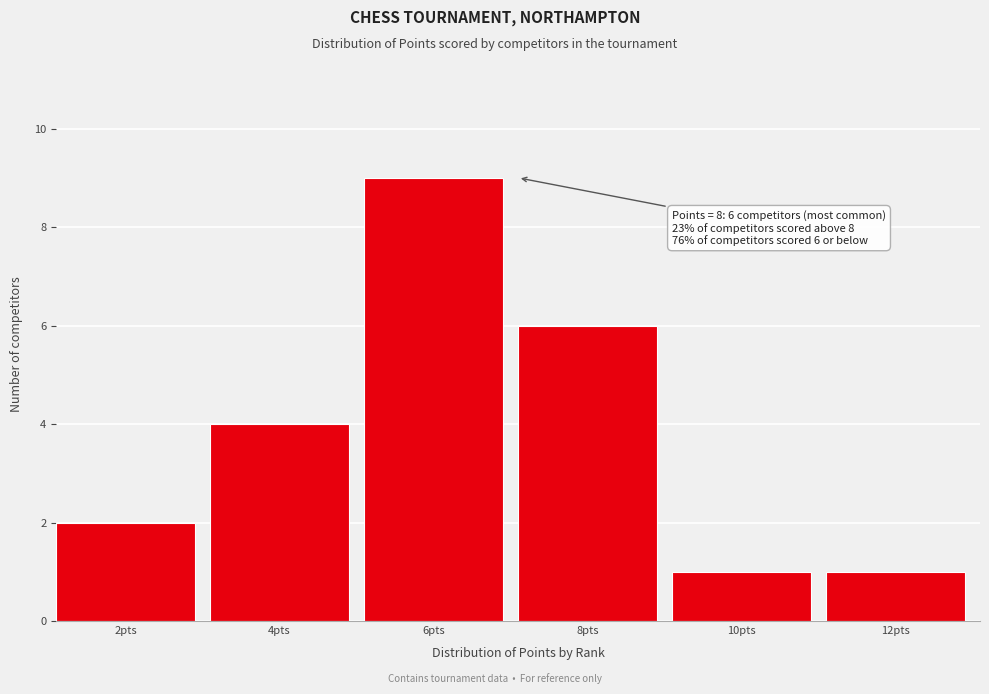

Which range on the x-axis has the tallest bar?

5 to 7